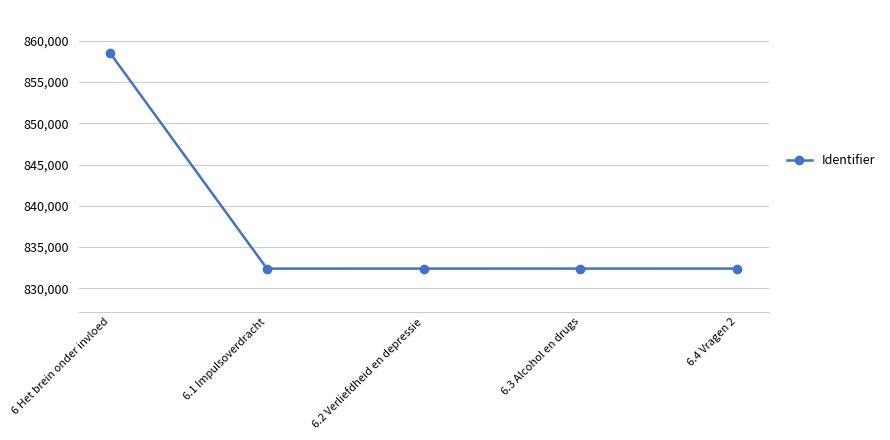

What is the average value?

837612